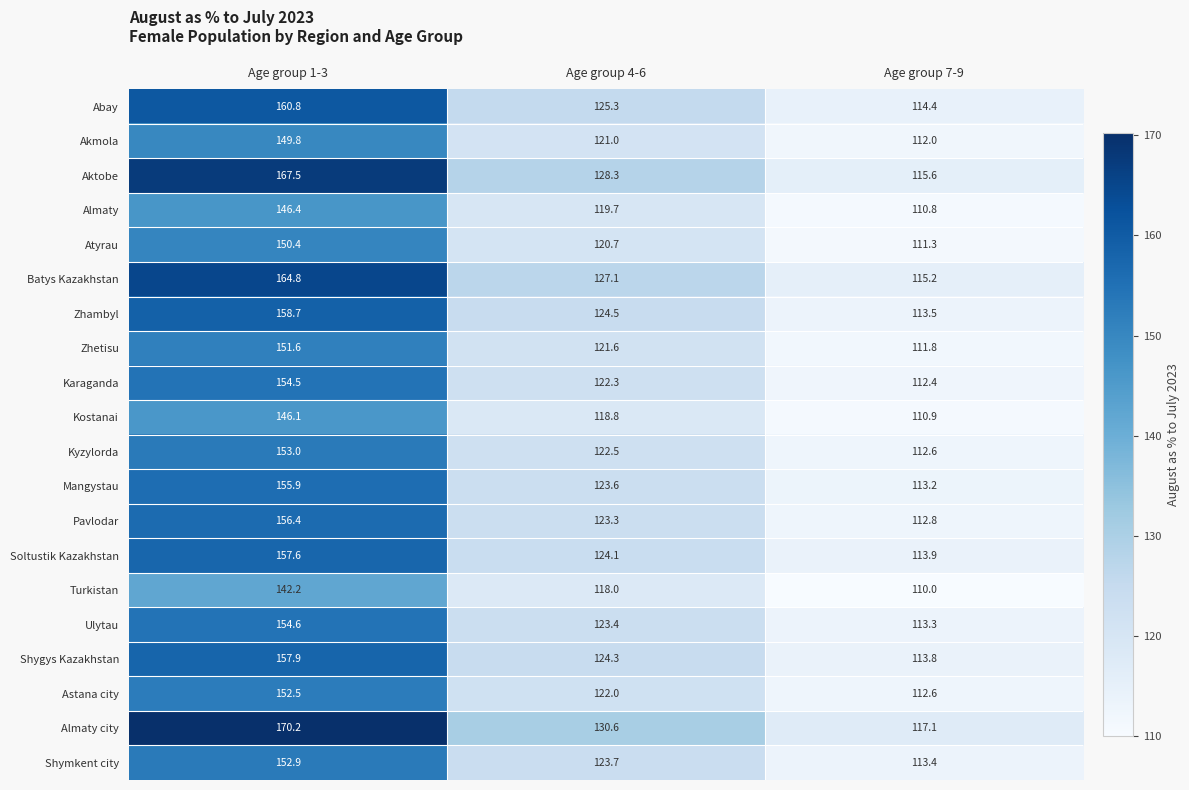

How many series are shown in this chart?

20